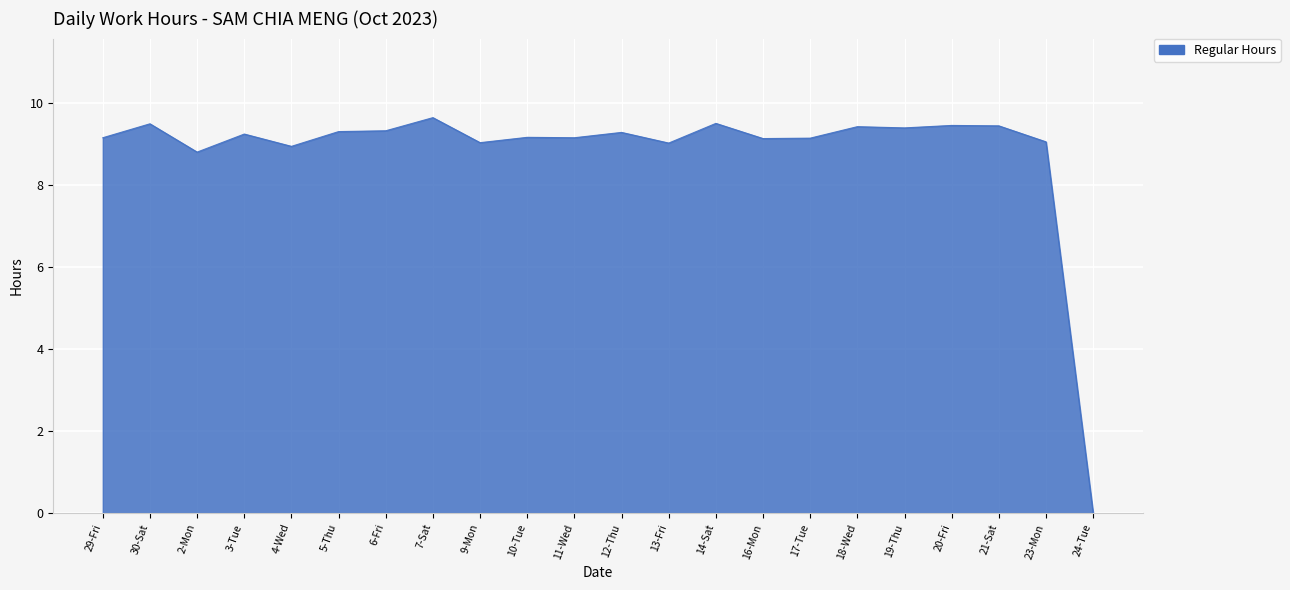

Does the chart display data point markers on the line(s)?

No